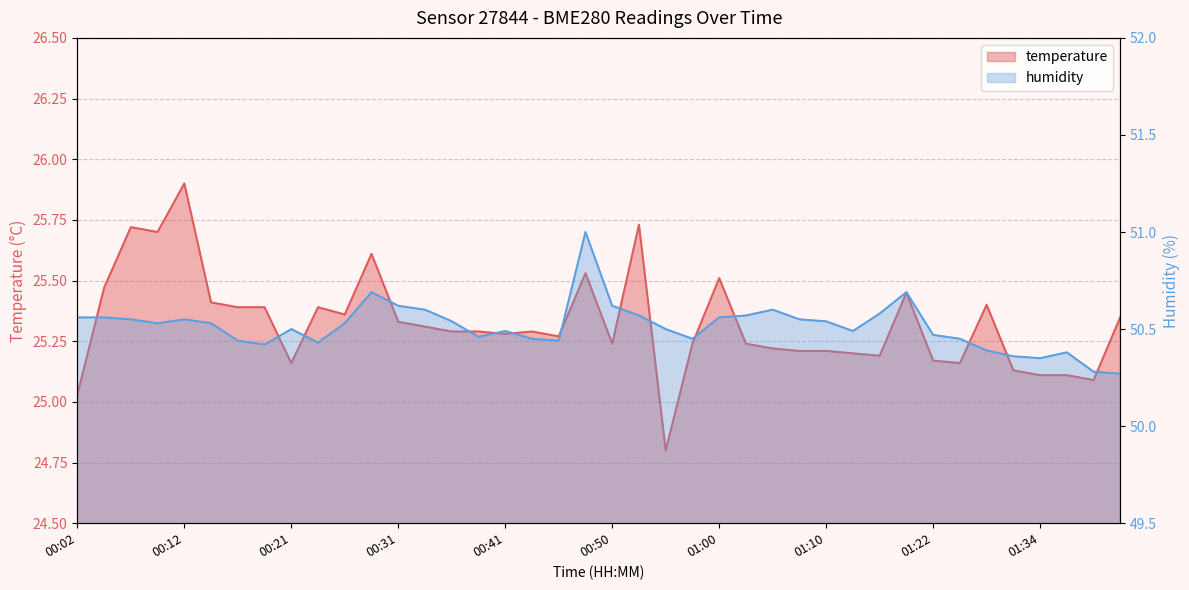

What is the sum of all humidity values?

2020.6